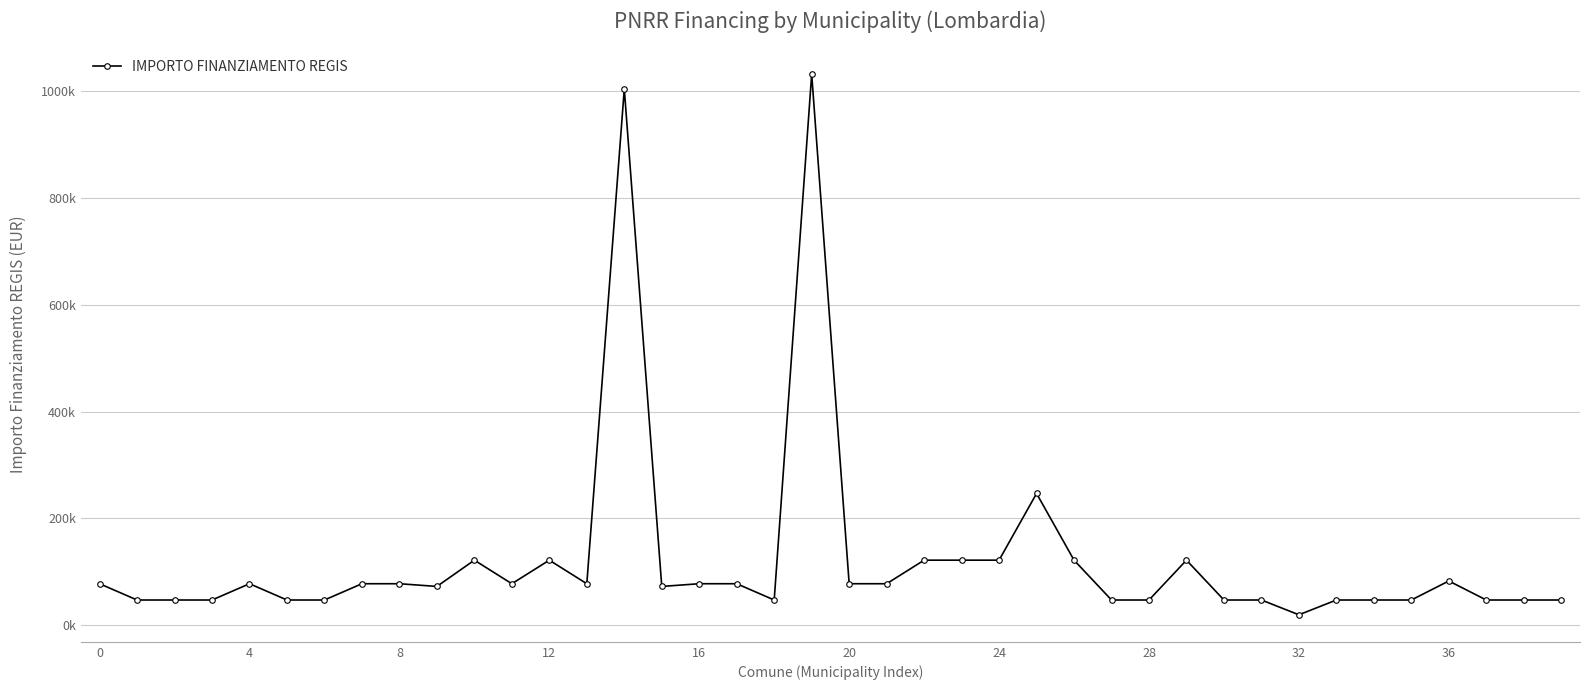

What is the smallest value displayed?

19752